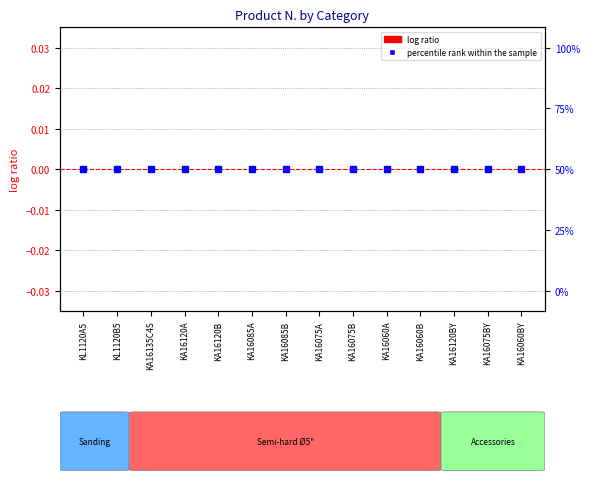

What position from the right is KA16060B?

4